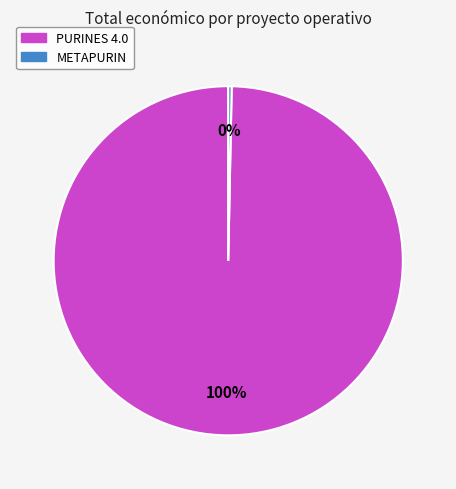

Count the number of slices in the pie.

2